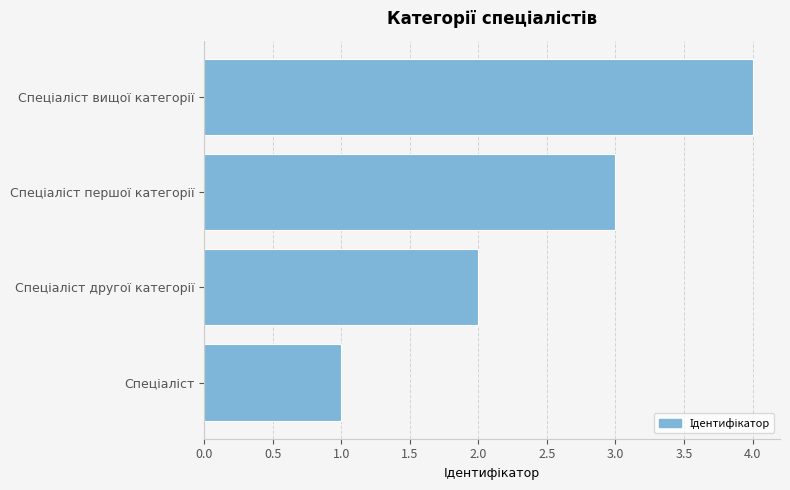

How many bars are there in total?

4